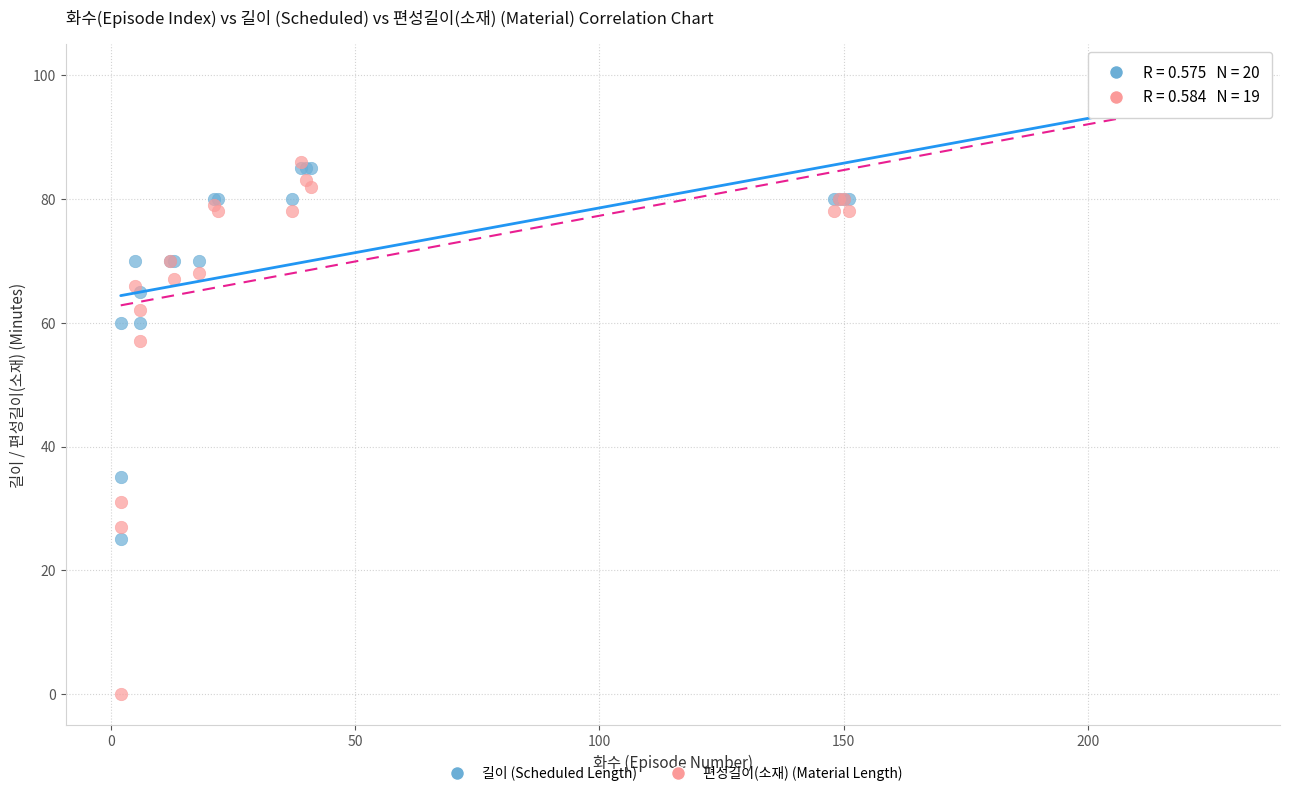

Across all series, what Y value is closest to 50?

57